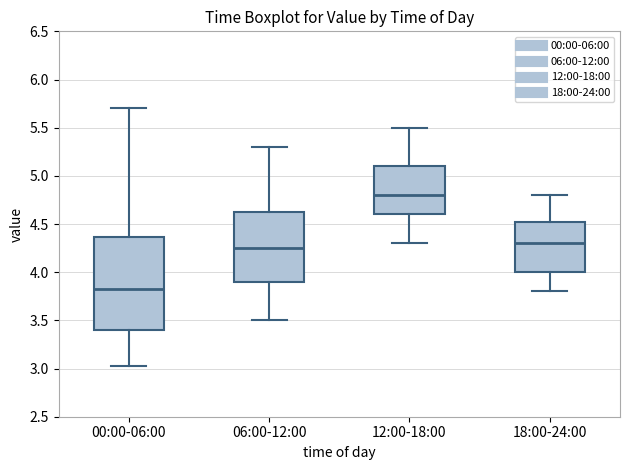

Which box is the tallest, from its lower edge to its upper edge?

00:00-06:00